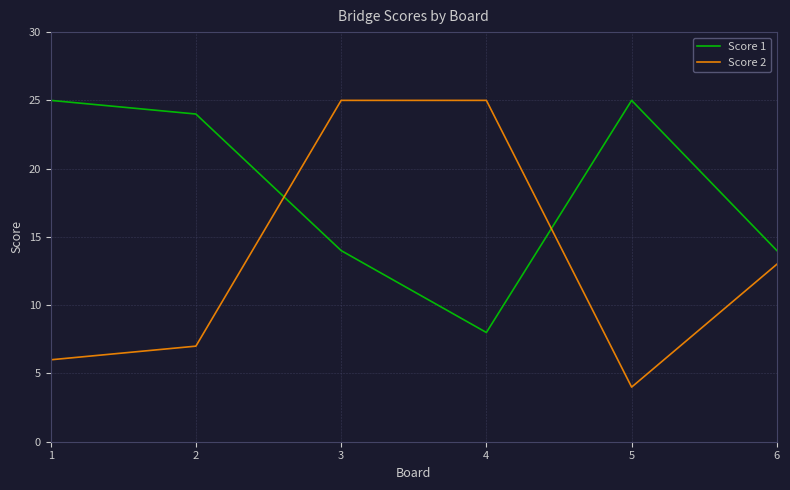

List the series in order of their overall mean, highest first.

Score 1, Score 2